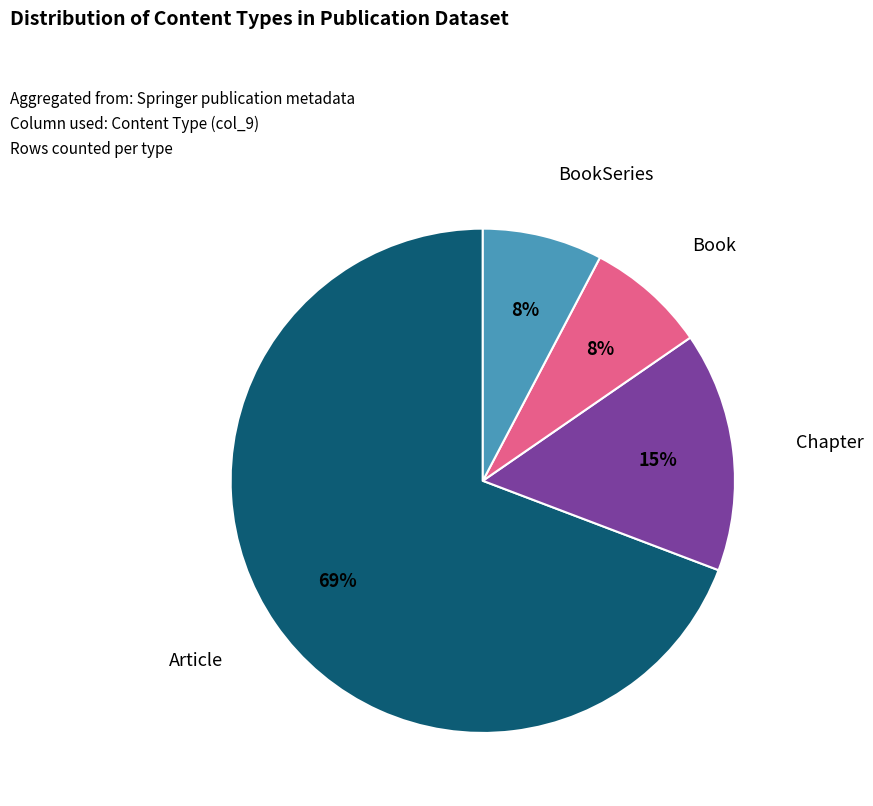

To the nearest percent, what is the average slice percentage?

25%